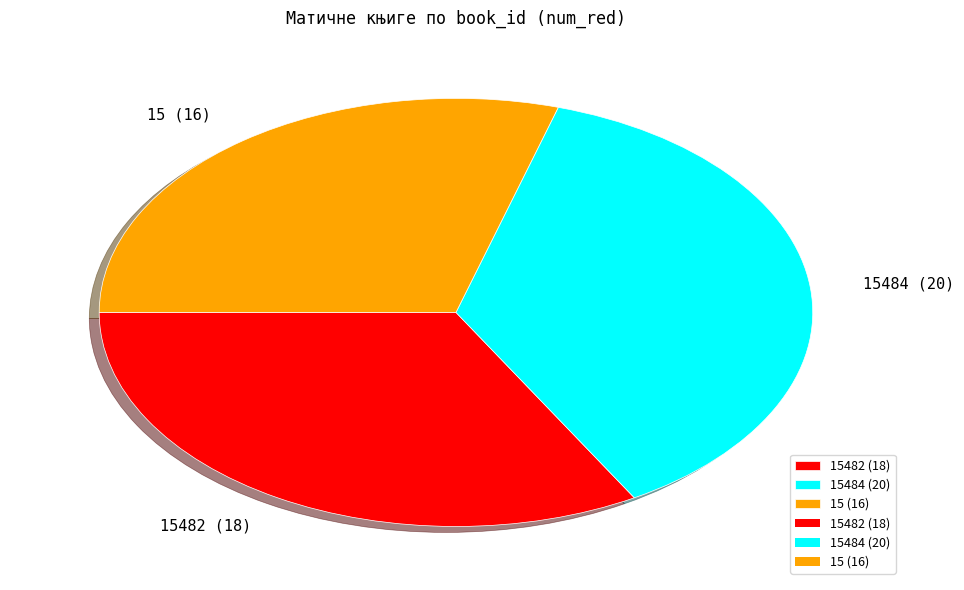

What is the largest slice in the pie chart?

15484 (20)